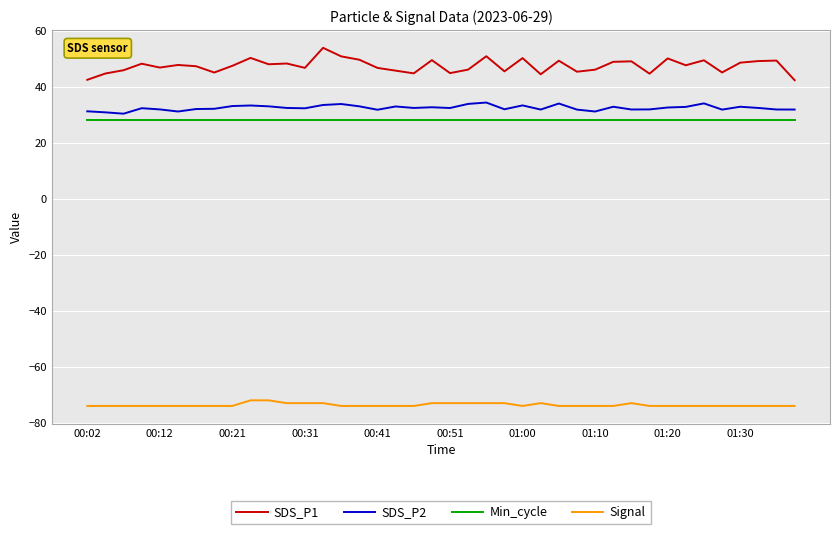

What is the difference between the maximum and minimum values in the SDS_P2 series?

4.0